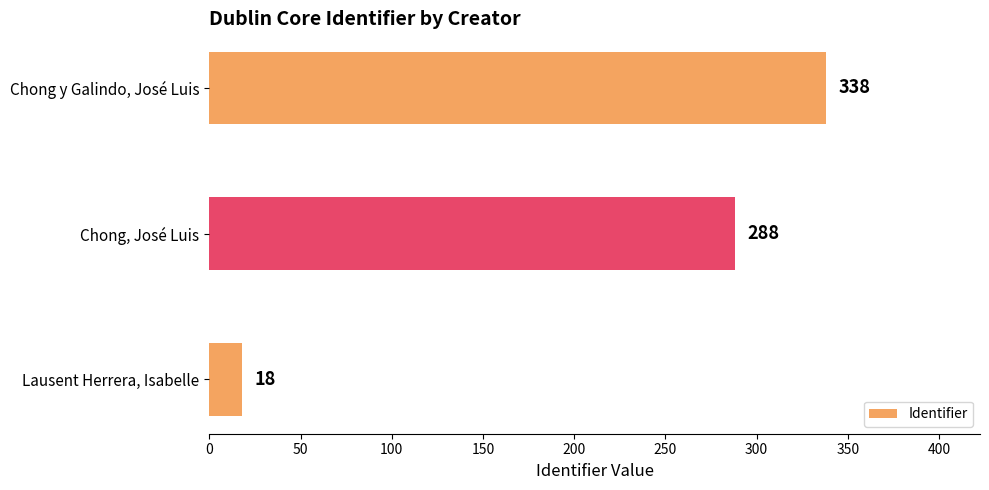

What is the average value?

215